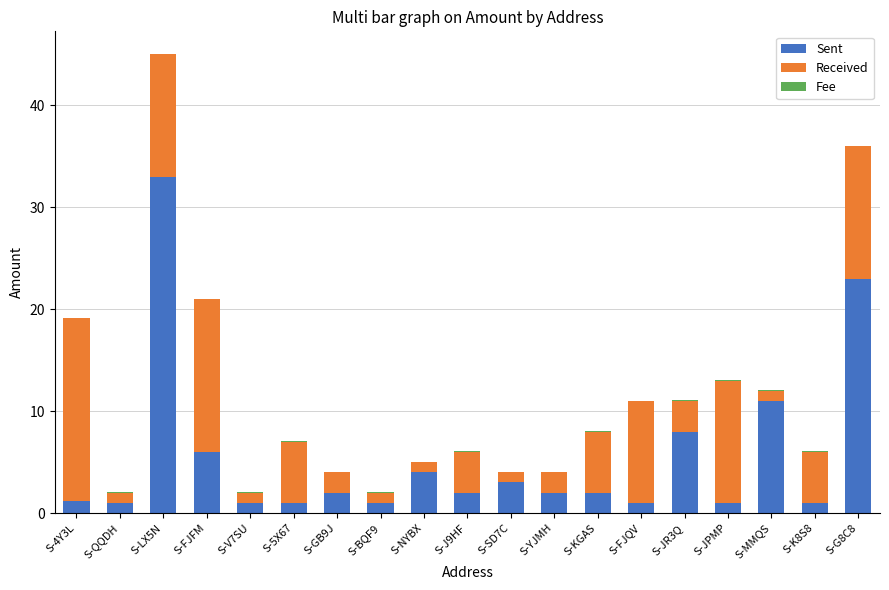

What is the sum of all Sent values?

104.2